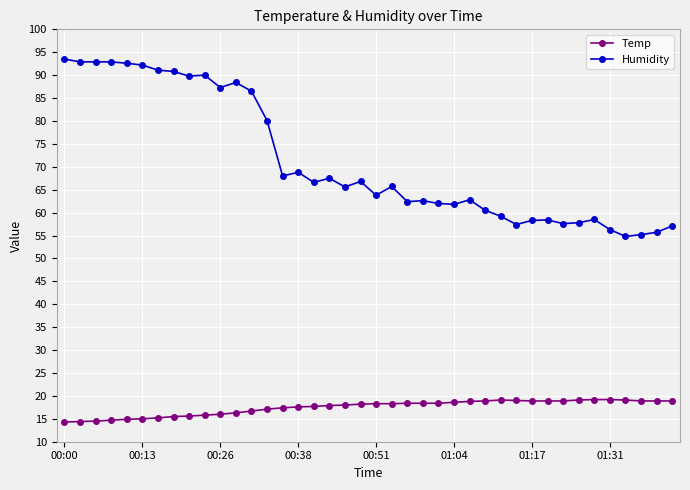

What is the average value of the Humidity series?

71.3